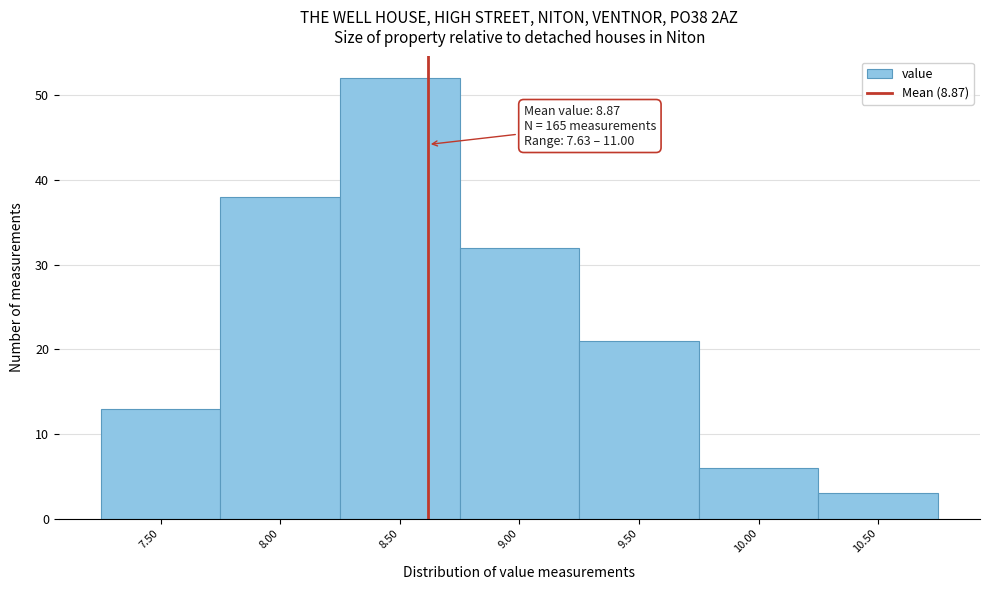

Reading right to left, what are all the values shown in this chart?

10.50=3	10.00=6	9.50=21	9.00=32	8.50=52	8.00=38	7.50=13